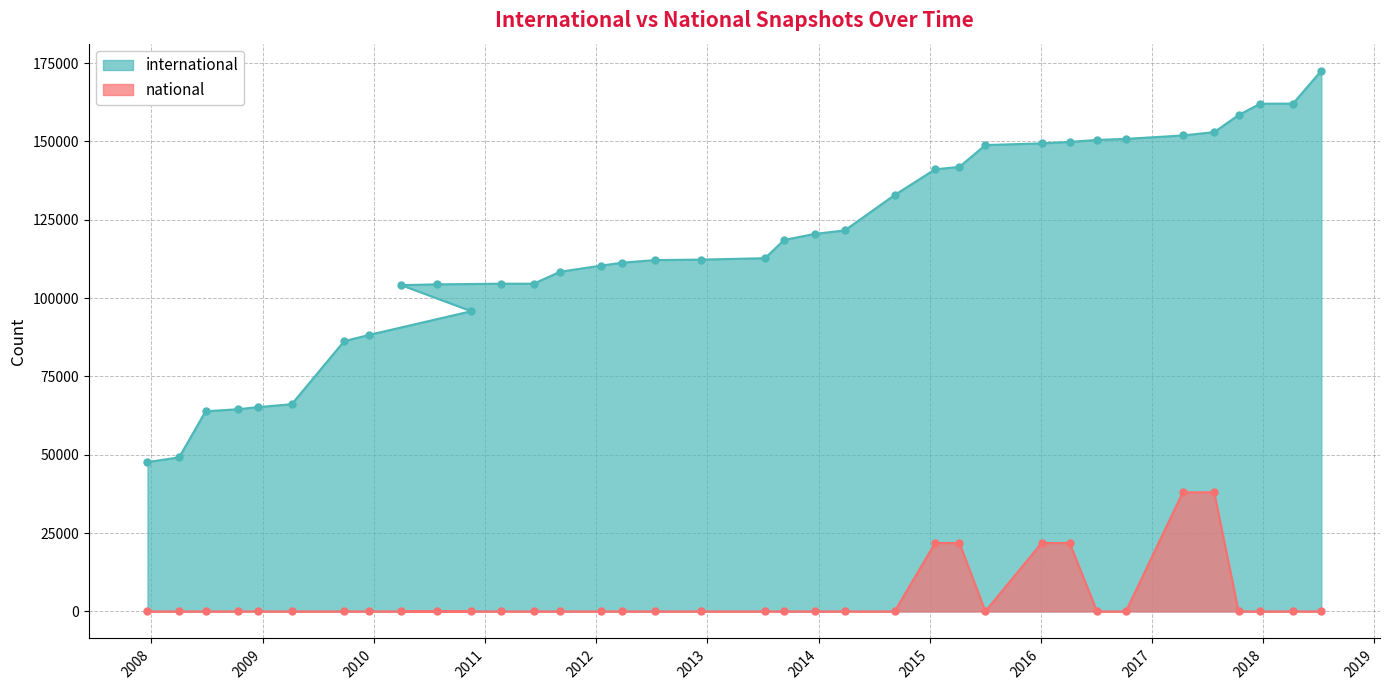

True or false: national and international cross at least once.

False